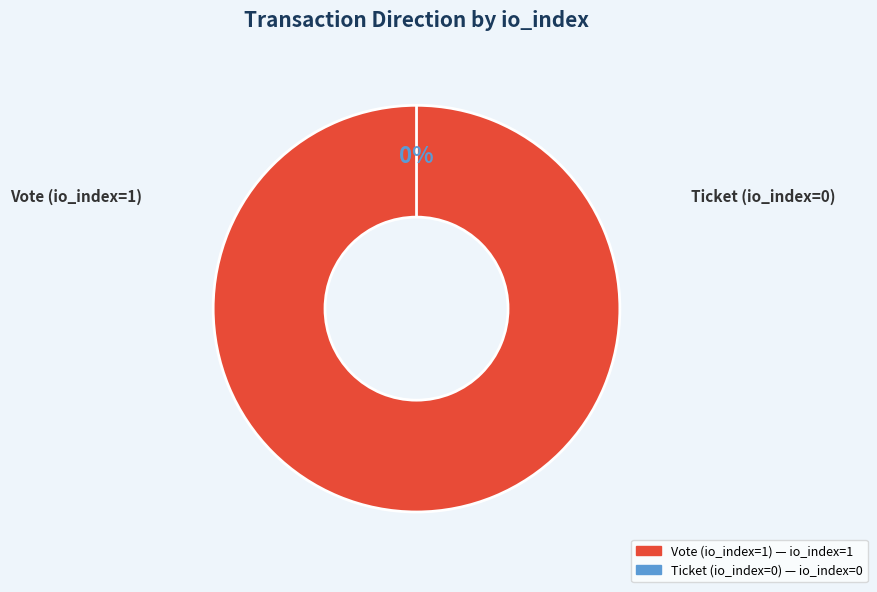

Count the number of slices in the pie.

2